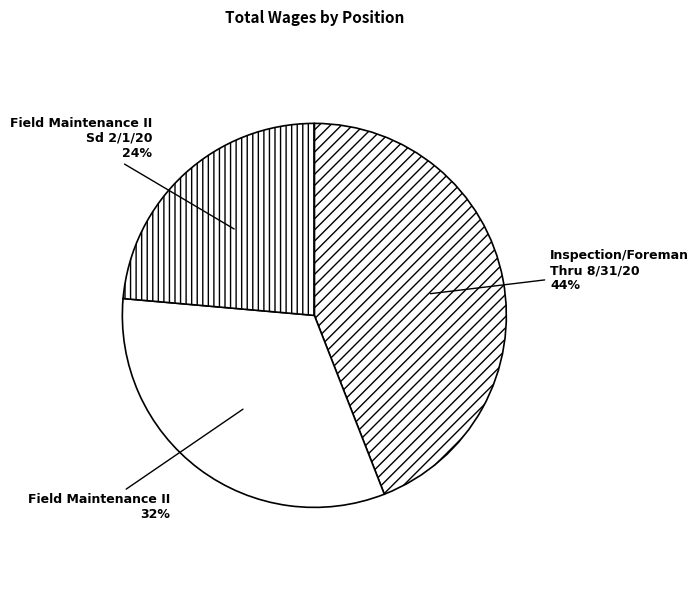

Does any single category account for the majority?

No